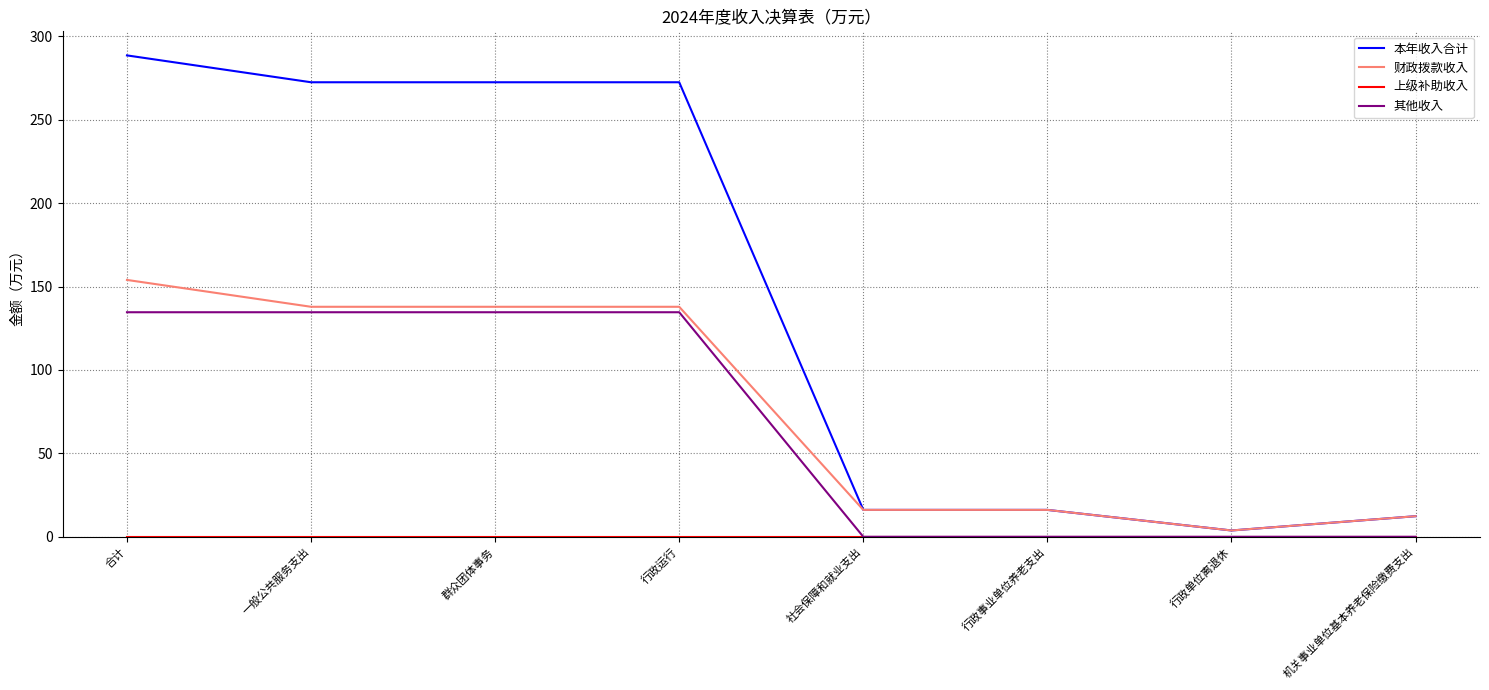

At which label does 本年收入合计 first exceed 272?

合计